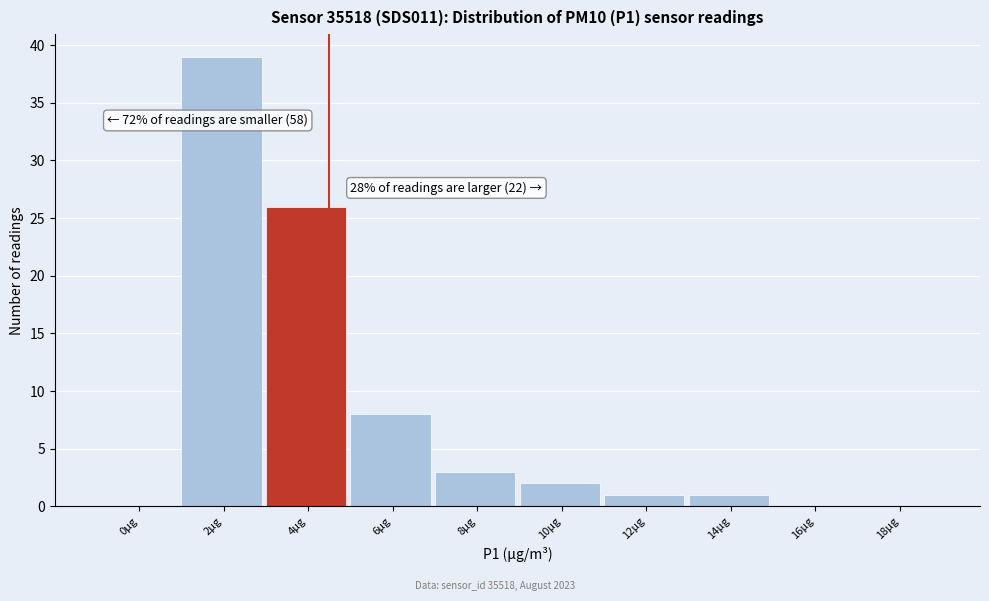

Reading right to left, list all the values displayed in this chart.

18μg=0	16μg=0	14μg=1	12μg=1	10μg=2	8μg=3	6μg=8	4μg=26	2μg=39	0μg=0